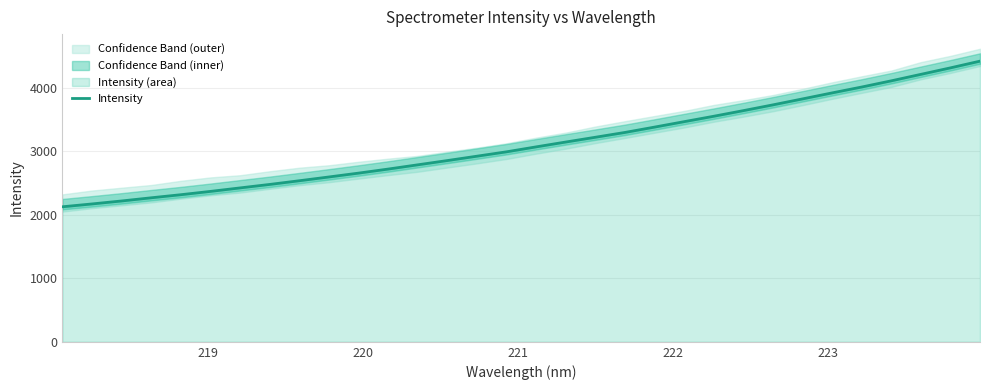

What is the lowest value of the Intensity series?

2126.7